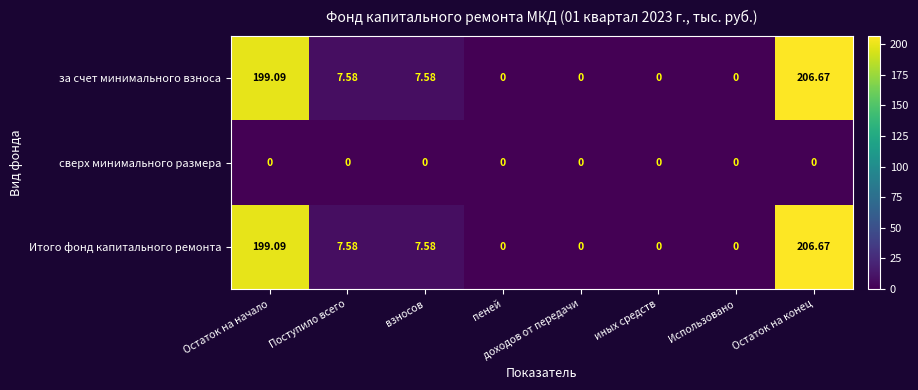

At which label does Итого фонд капитального ремонта first exceed 7?

Остаток на начало